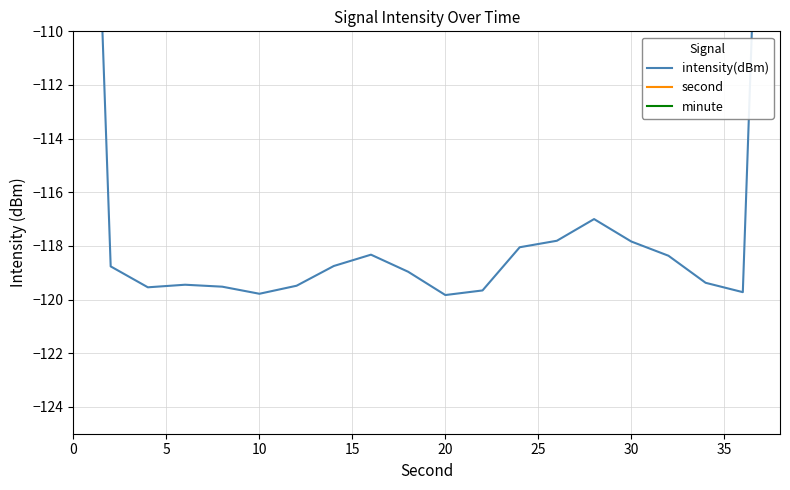

True or false: second and minute cross at least once.

False